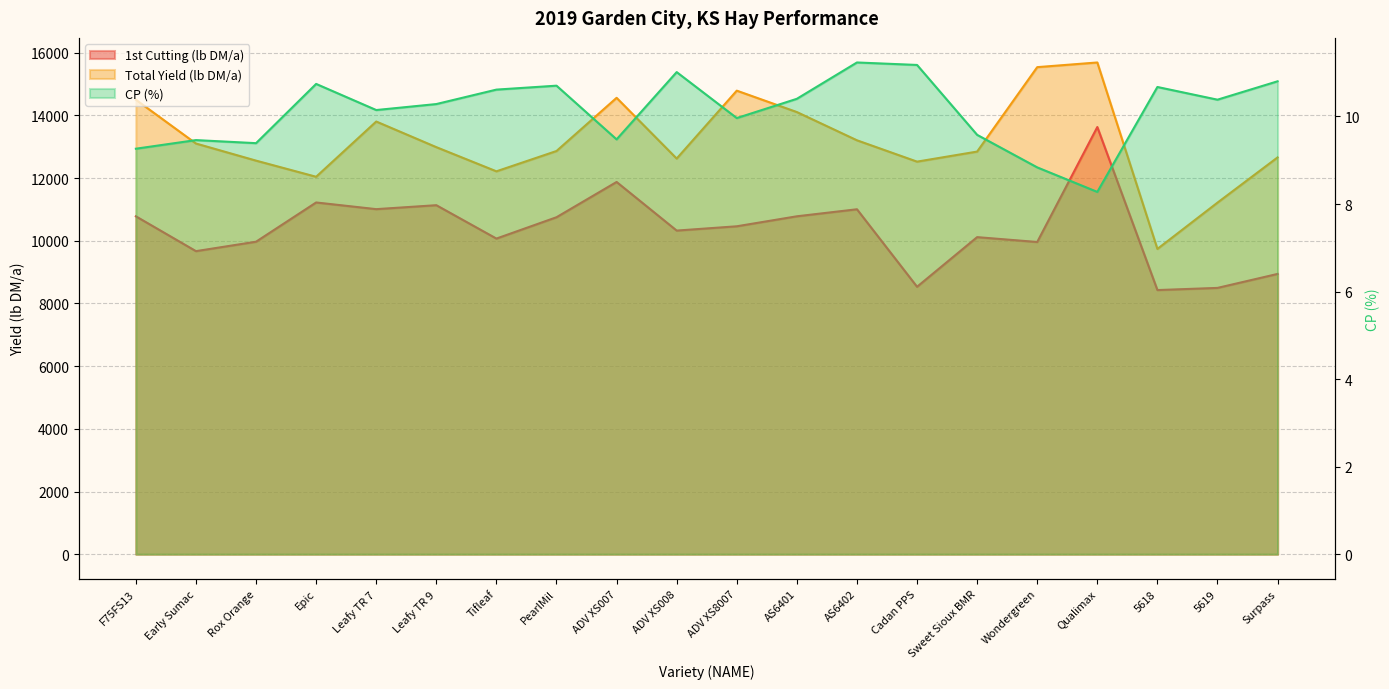

The value of CP (%) at Epic is 10.7. True or false?

True